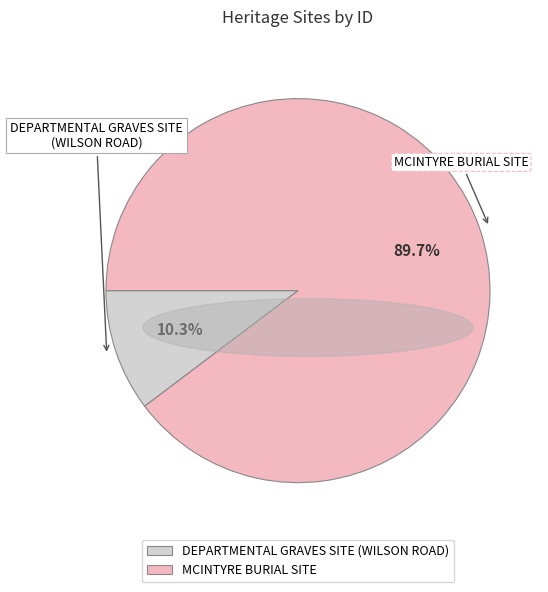

What percentage is the DEPARTMENTAL GRAVES SITE (WILSON ROAD) slice, to the nearest percent?

10%